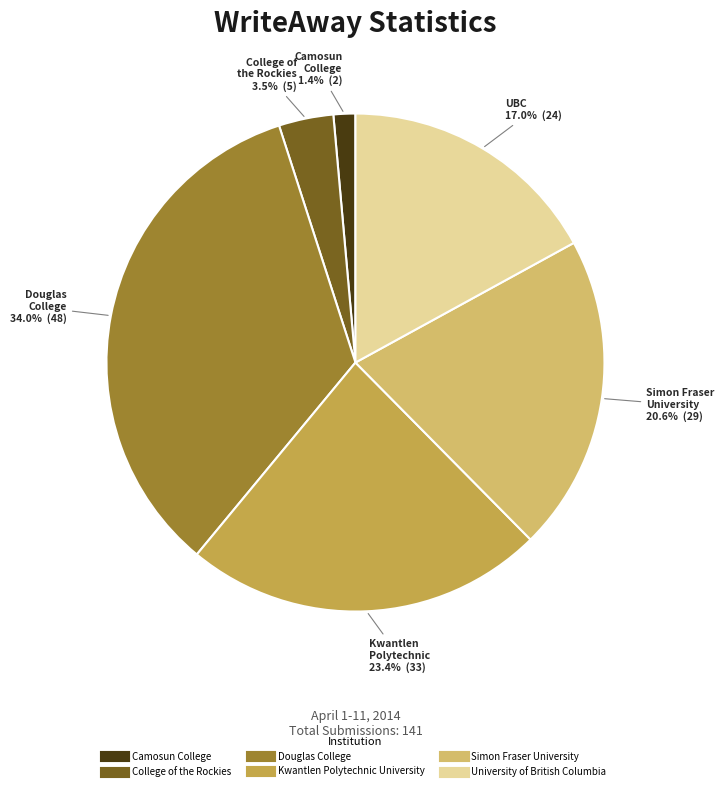

How many slices are in this pie chart?

6